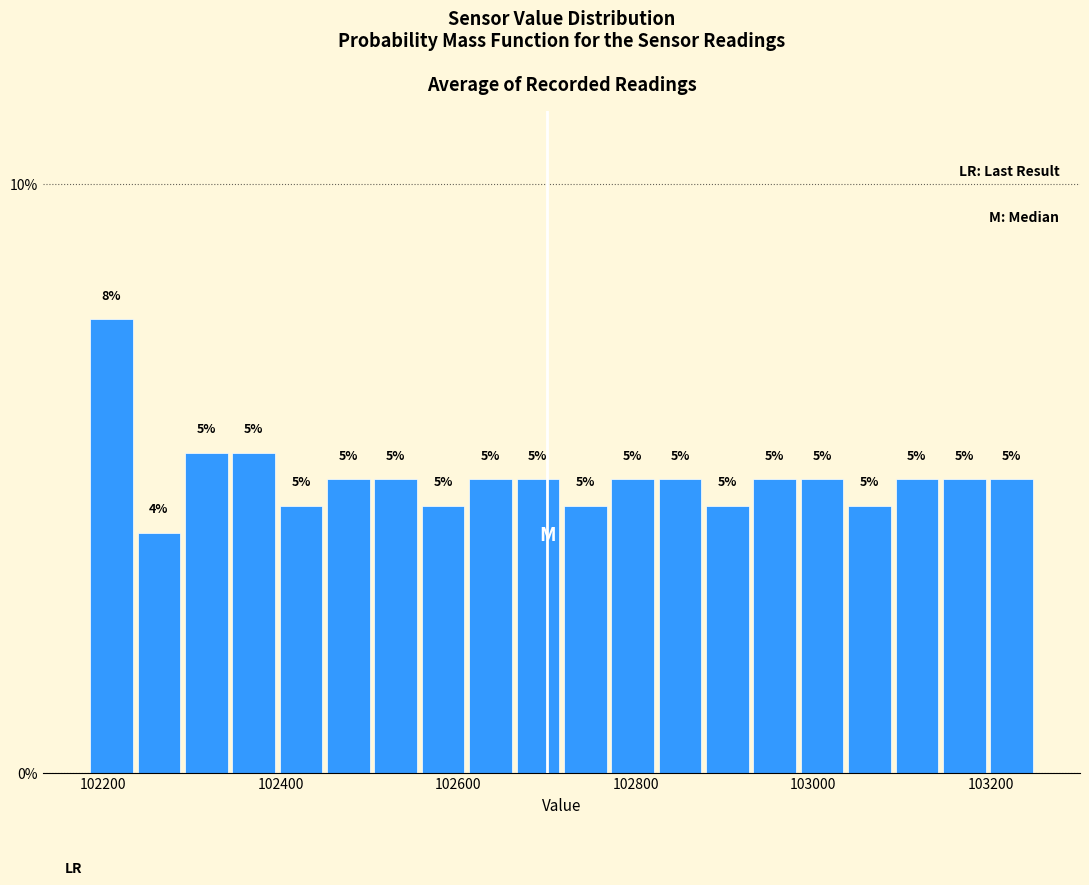

Around what value on the x-axis is the tallest bar? Give the approximate position of its centre, as read against the axis.

102200